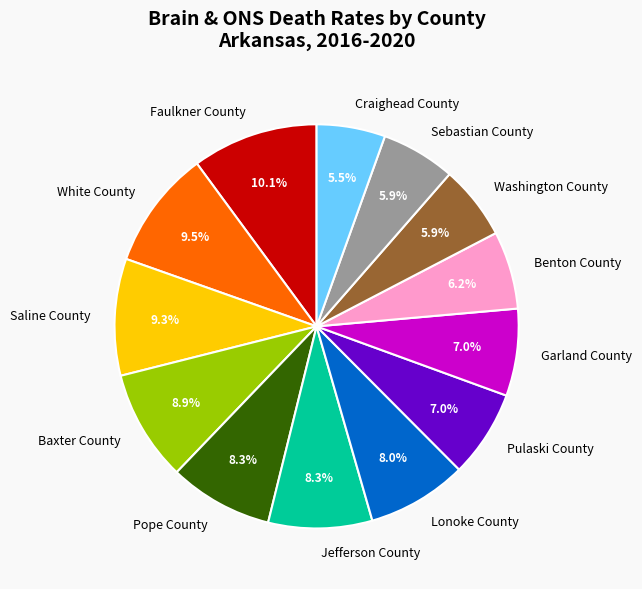

Between Craighead County and Baxter County, which is larger?

Baxter County